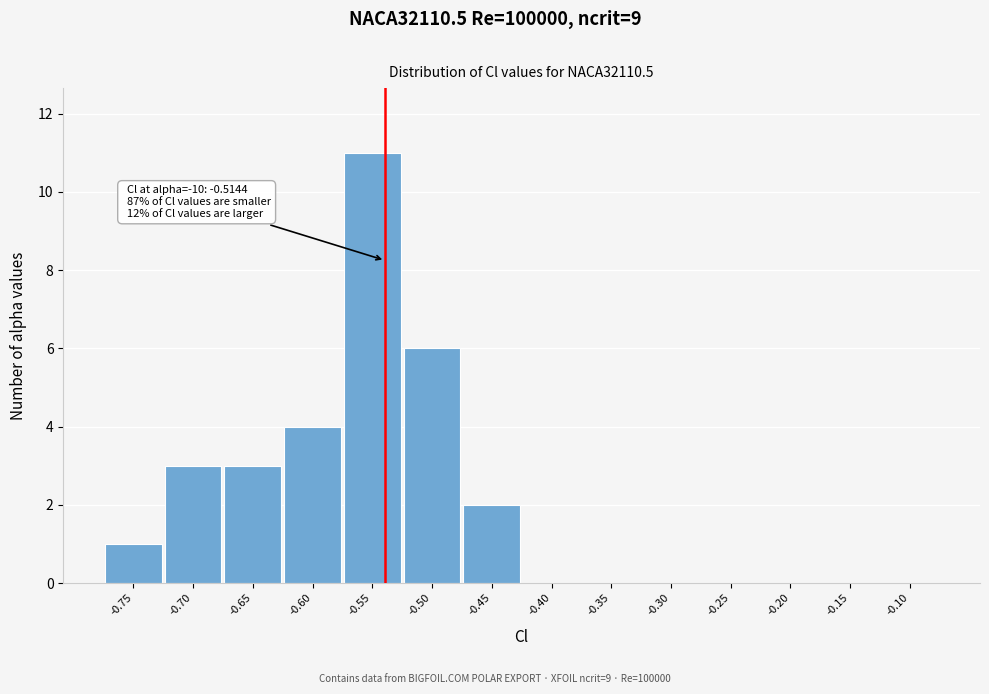

Reading right to left, list all the values displayed in this chart.

-0.10=0	-0.15=0	-0.20=0	-0.25=0	-0.30=0	-0.35=0	-0.40=0	-0.45=2	-0.50=6	-0.55=11	-0.60=4	-0.65=3	-0.70=3	-0.75=1